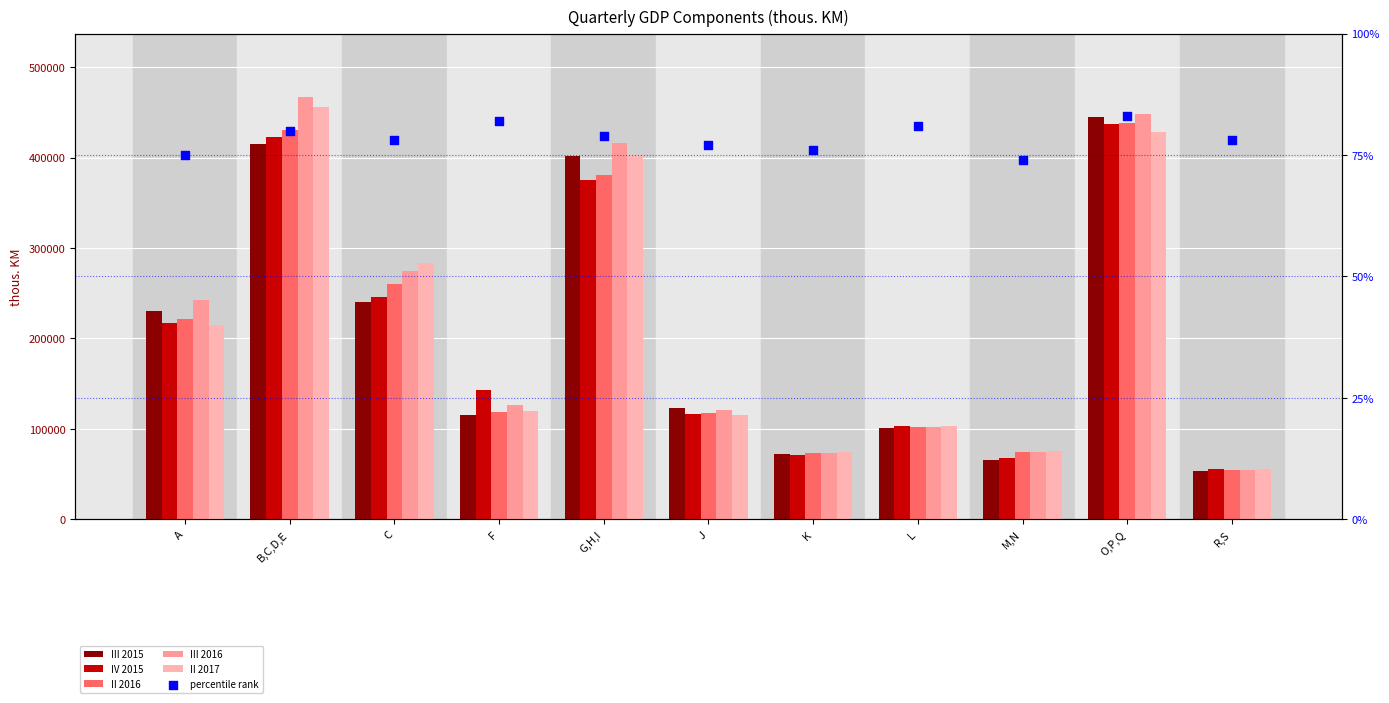

Which series has the largest Y range (max minus min)?

III 2016